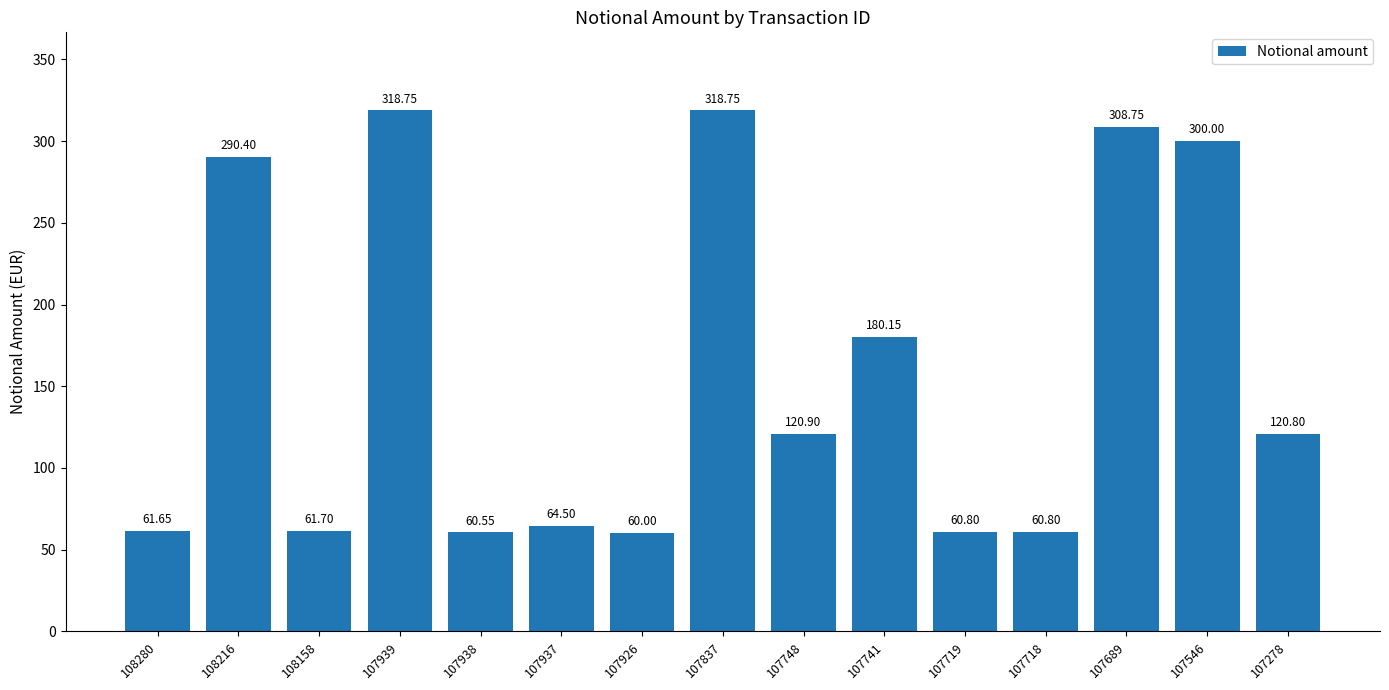

What is the difference between the maximum and second lowest values?

258.2